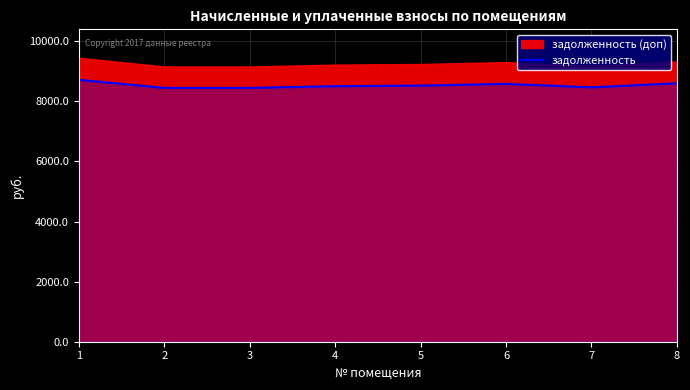

Which category has the lowest value across all series?

2